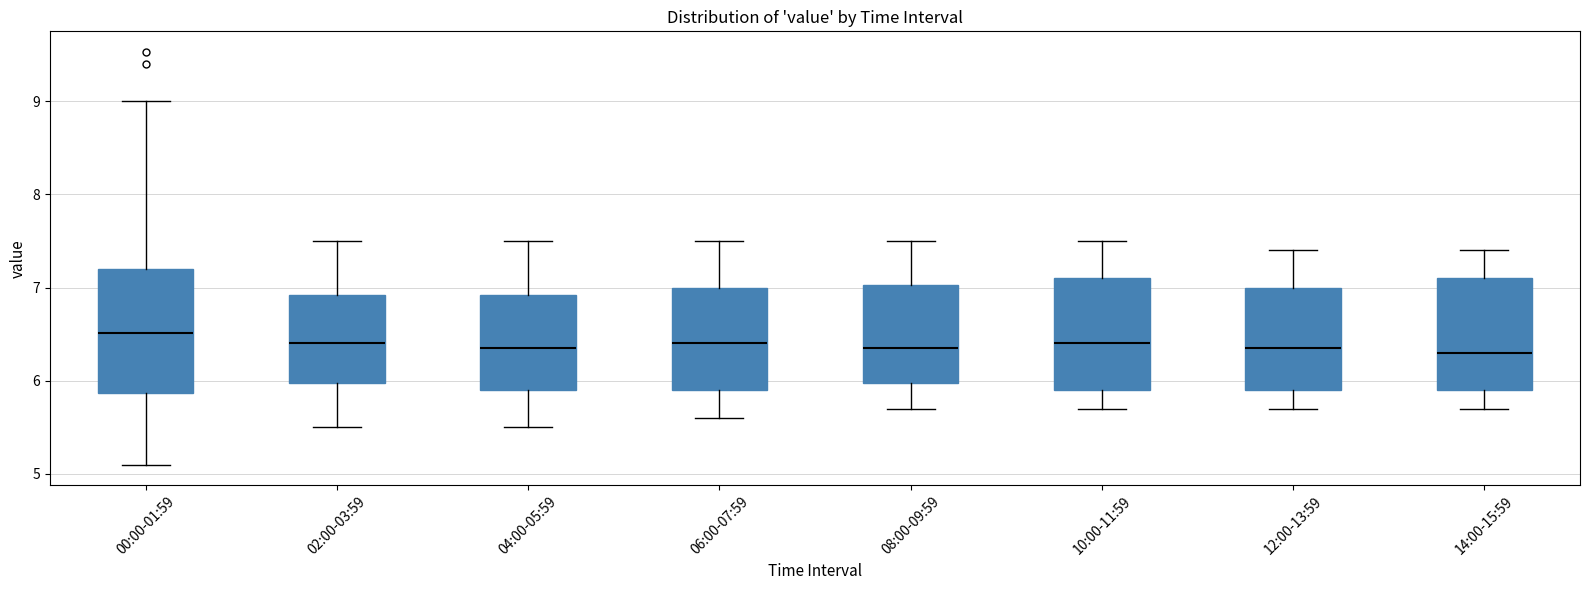

Reading left to right, read every box against the y-axis: the position of its median line, the range the box covers, and the ends of its whiskers. The values are not printed on the chart, so give them approximately, as read against the axis.

00:00-01:59: median 6.5, box 5.9 to 7.2, whiskers 5.1 to 9.0
02:00-03:59: median 6.4, box 6.0 to 6.9, whiskers 5.5 to 7.5
04:00-05:59: median 6.4, box 5.9 to 6.9, whiskers 5.5 to 7.5
06:00-07:59: median 6.4, box 5.9 to 7.0, whiskers 5.6 to 7.5
08:00-09:59: median 6.4, box 6.0 to 7.0, whiskers 5.7 to 7.5
10:00-11:59: median 6.4, box 5.9 to 7.1, whiskers 5.7 to 7.5
12:00-13:59: median 6.4, box 5.9 to 7.0, whiskers 5.7 to 7.4
14:00-15:59: median 6.3, box 5.9 to 7.1, whiskers 5.7 to 7.4